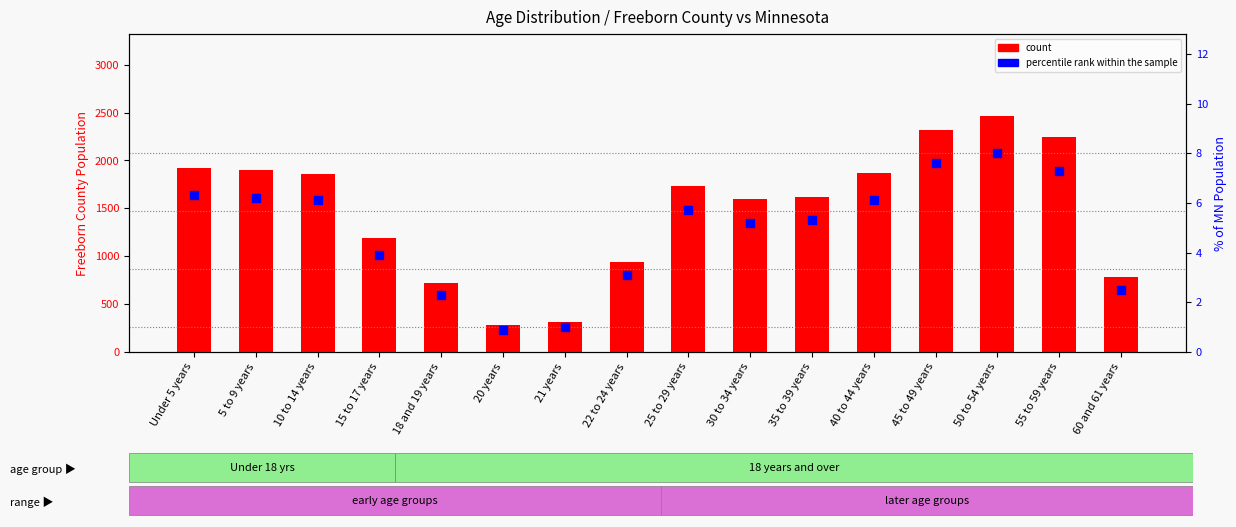

What is the total value across all series at 60 and 61 years?

780.5